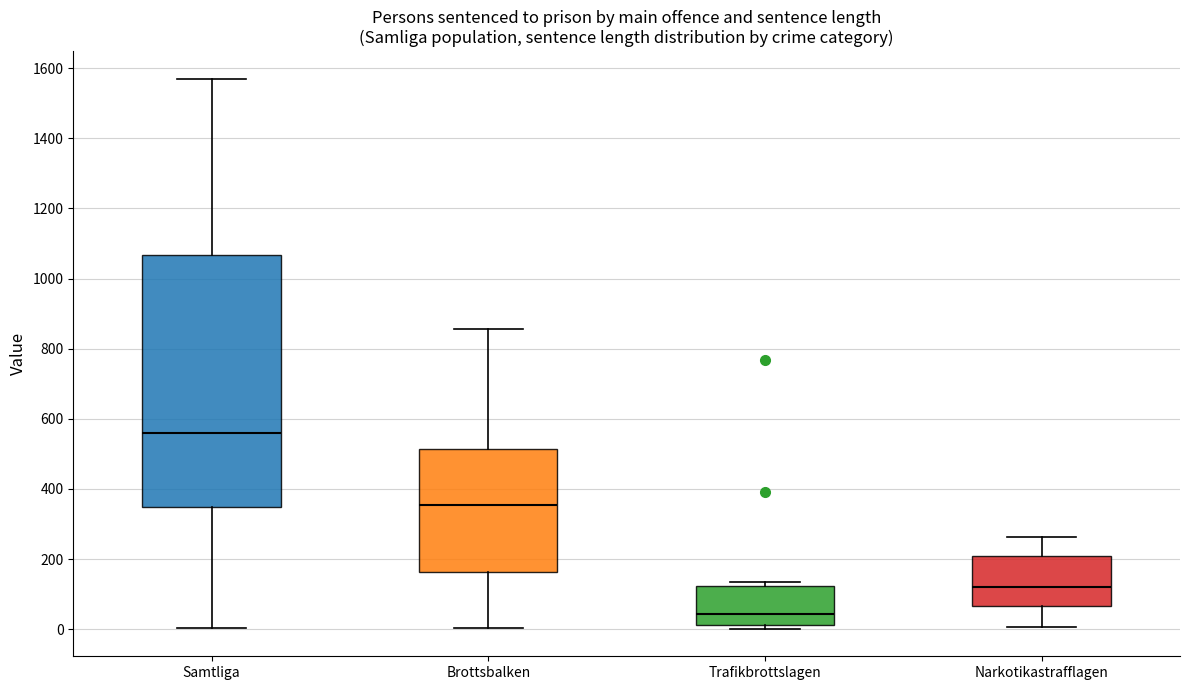

Which box's median line is the lowest?

Trafikbrottslagen